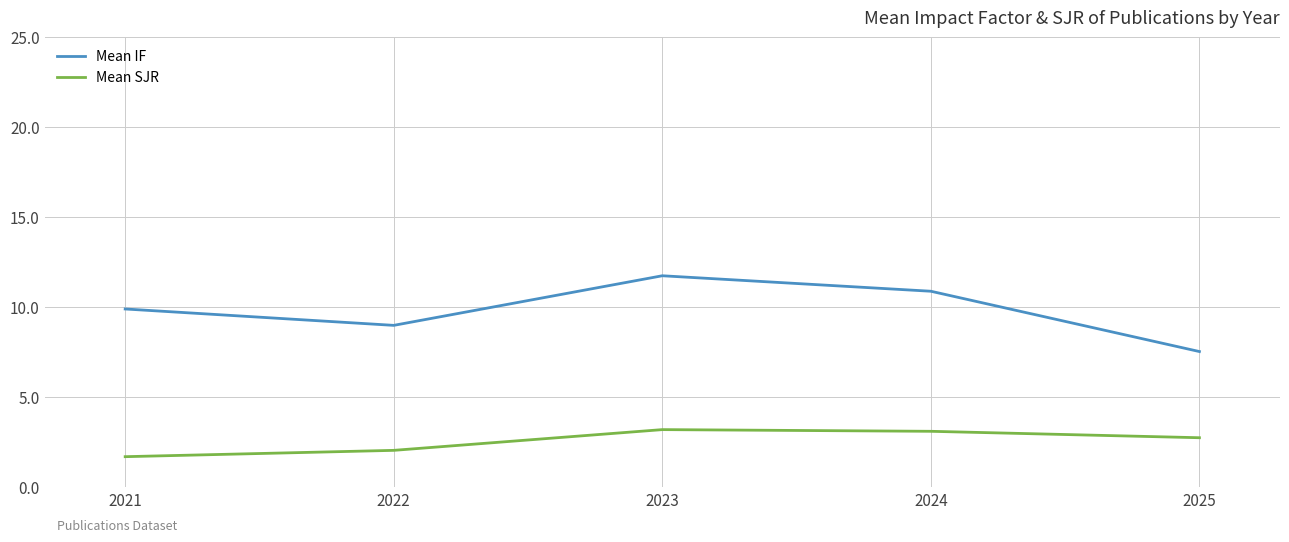

Which series has the largest total across all categories?

Mean IF